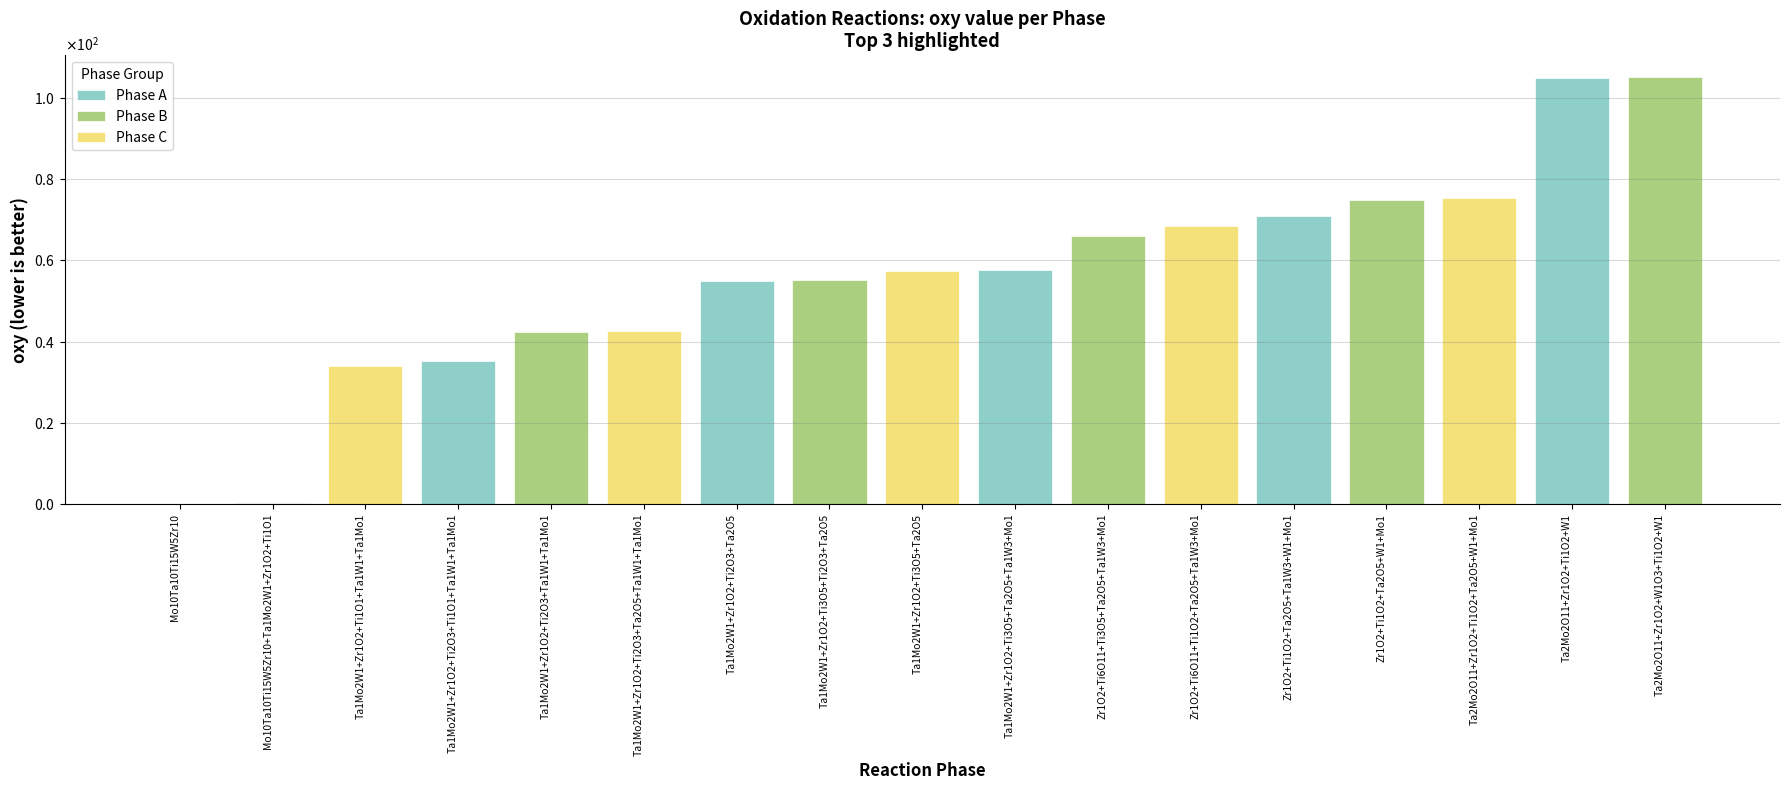

The value at Ta2Mo2O11+Zr1O2+Ti1O2+W1 is 49.9. True or false?

False